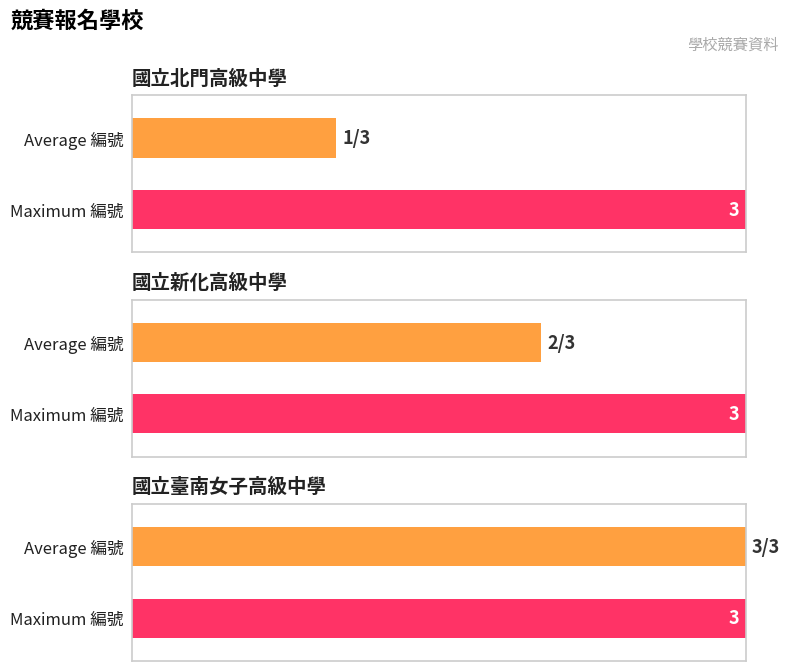

Approximately how many times larger is the value at 國立新化高級中學 compared to 國立臺南女子高級中學?

0.7